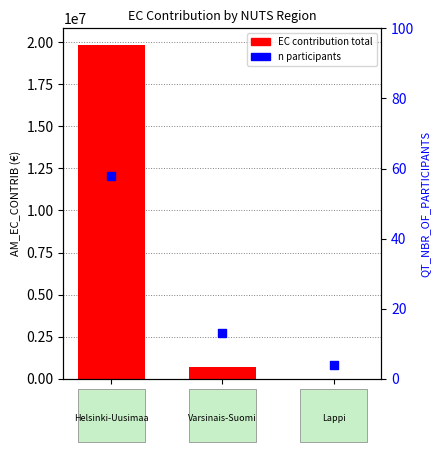

At how many categories does at least one series exceed 15721694?

1